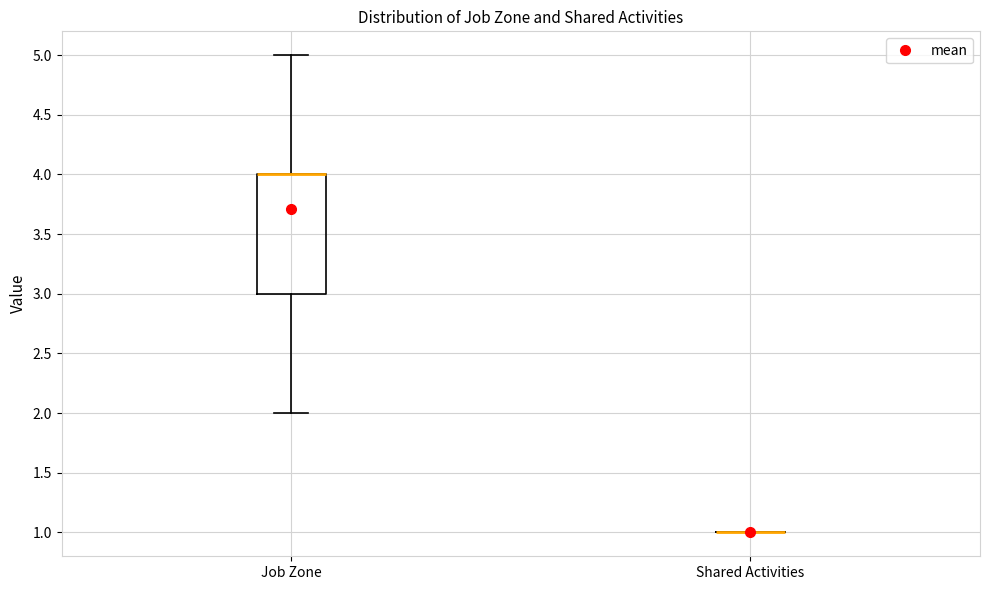

Reading left to right, read every box against the y-axis: the position of its median line, the range the box covers, and the ends of its whiskers. The values are not printed on the chart, so give them approximately, as read against the axis.

Job Zone: median 4 (drawn on the box's upper edge), box 3 to 4, whiskers 2 to 5
Shared Activities: box collapsed to a line at 1, whiskers 1 to 1